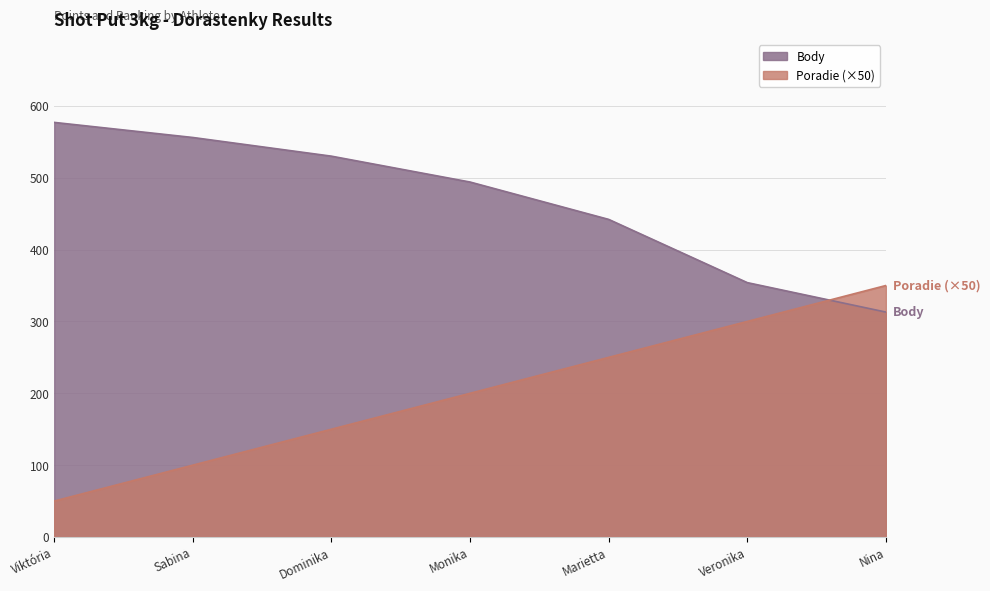

Reading right to left, what are all the values shown in this chart?

Body: 313	354	442	494	530	556	577
Poradie: 350	300	250	200	150	100	50